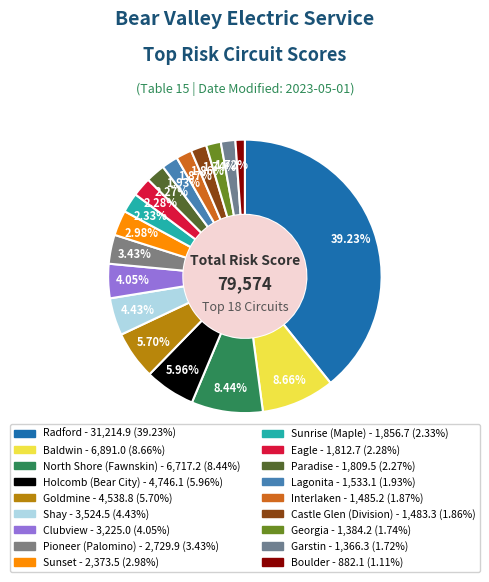

Rank the categories by value from highest to lowest.

Radford, Baldwin, North Shore (Fawnskin), Holcomb (Bear City), Goldmine, Shay, Clubview, Pioneer (Palomino), Sunset, Sunrise (Maple), Eagle, Paradise, Lagonita, Interlaken, Castle Glen (Division), Georgia, Garstin, Boulder